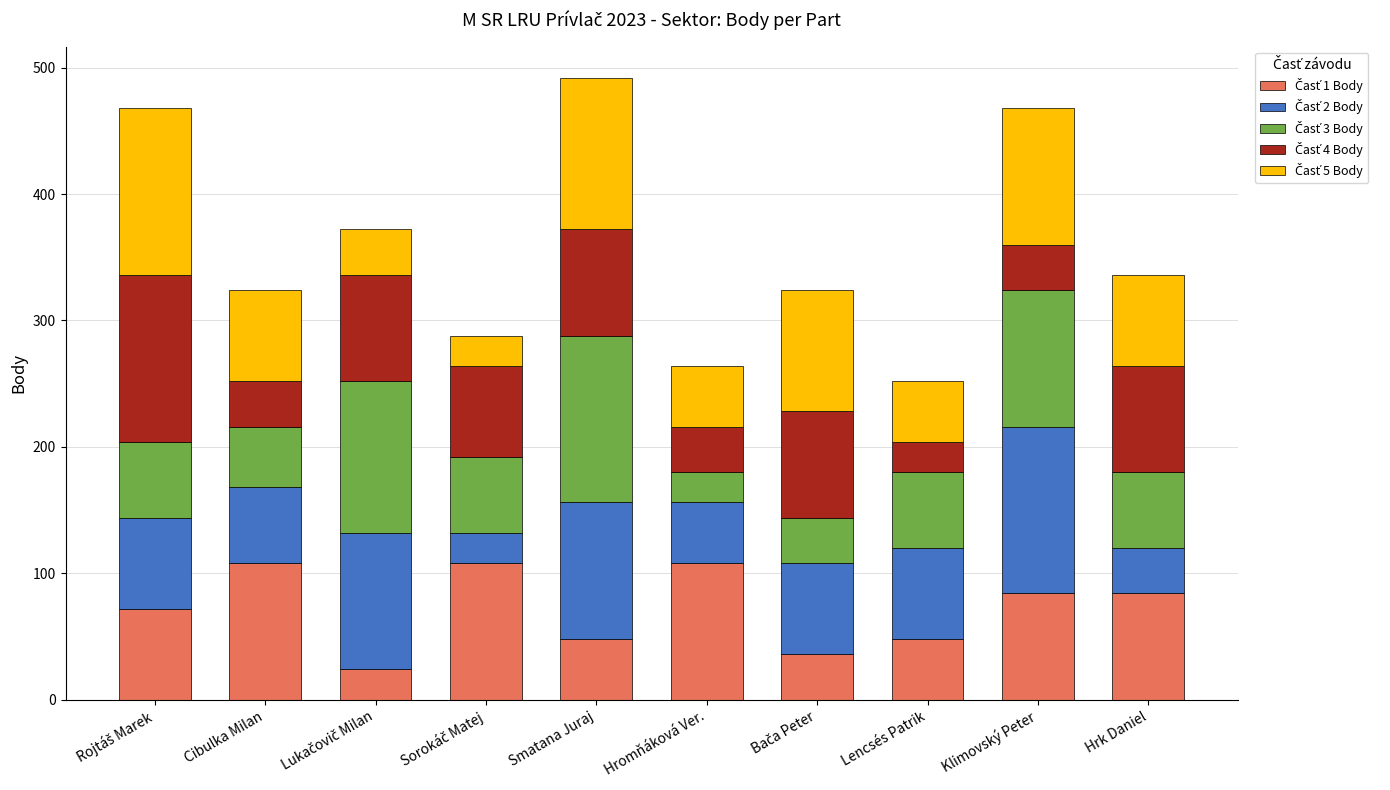

What is the total value across all series at Lencsés Patrik?

252